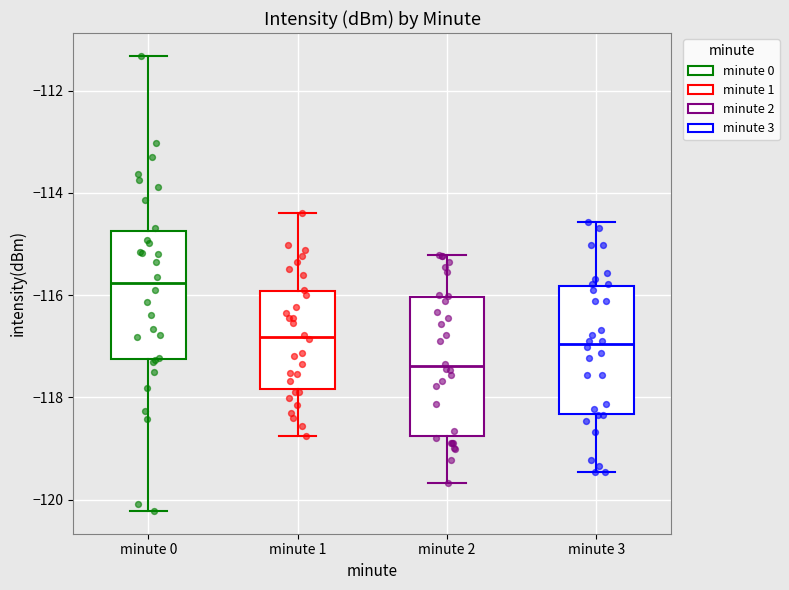

Which box's median line is the lowest?

minute 2